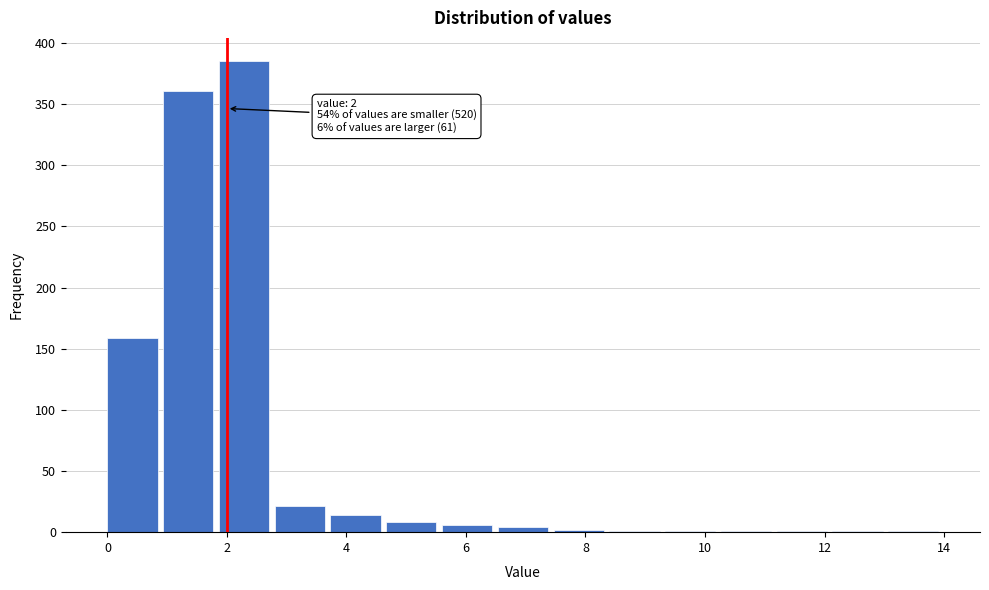

Over which range of the x-axis is the bar tallest?

1.8 to 2.8